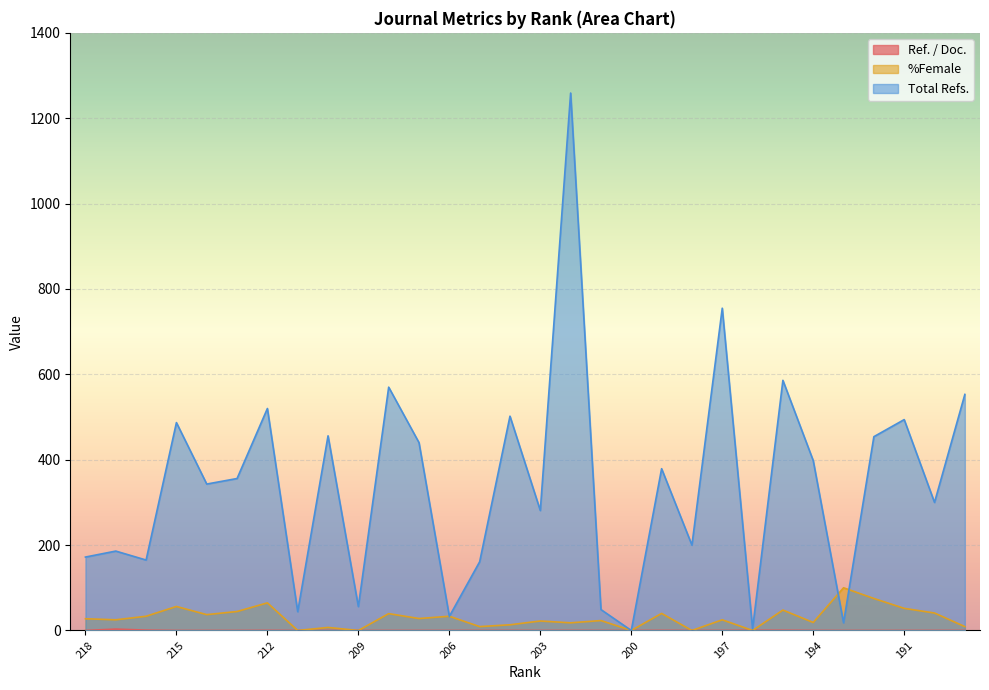

The %Female series shows 33.3 at 216. True or false?

True